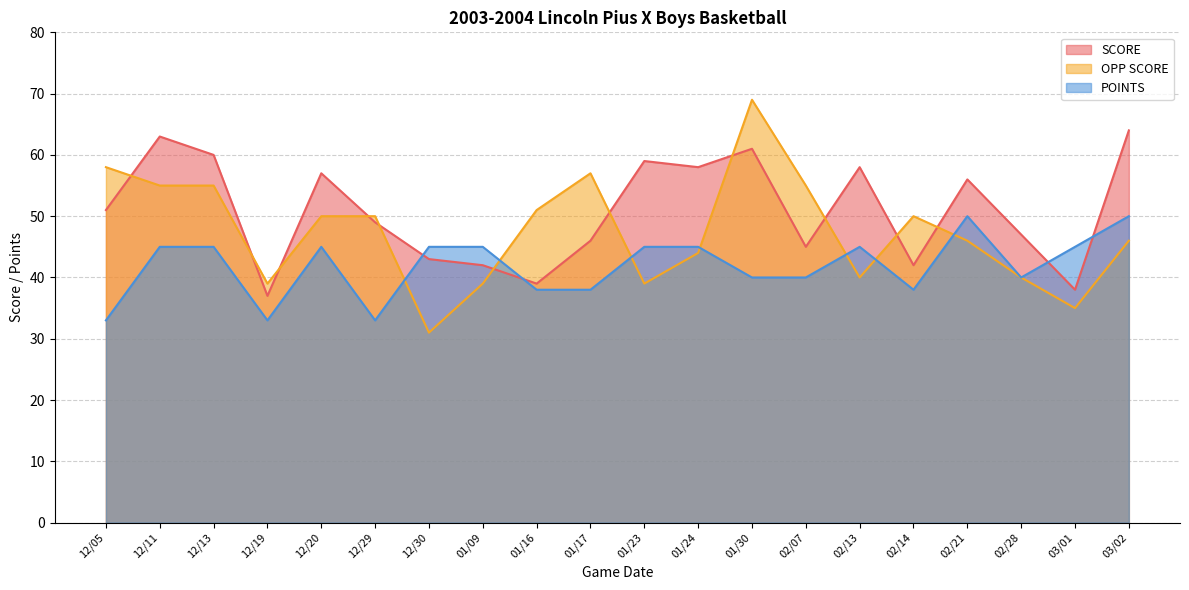

Where does the POINTS series first go above 45?

02/21